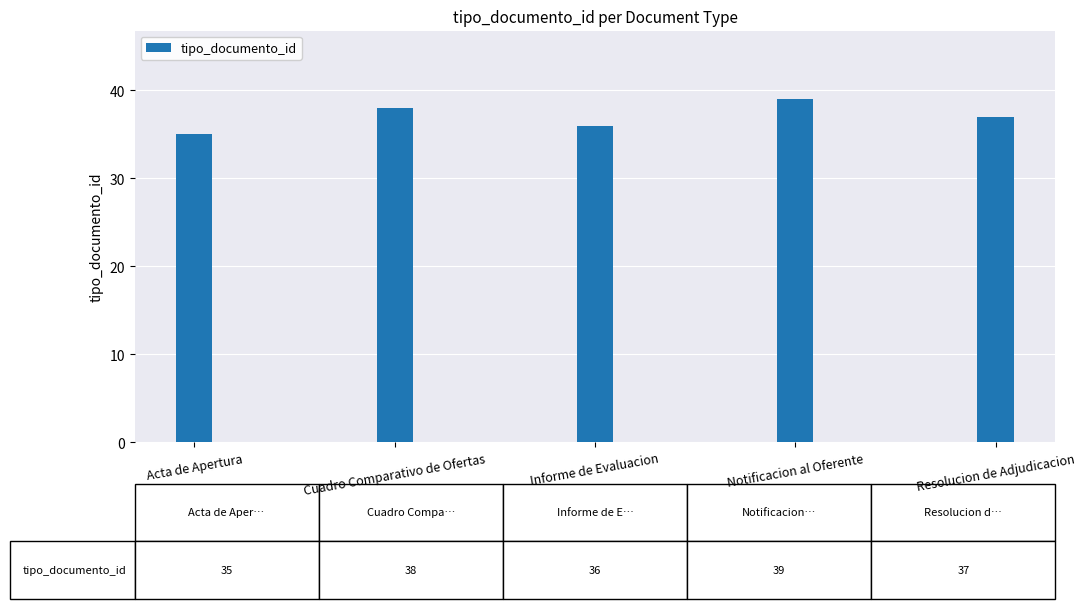

The value at Acta de Apertura is 18. True or false?

False